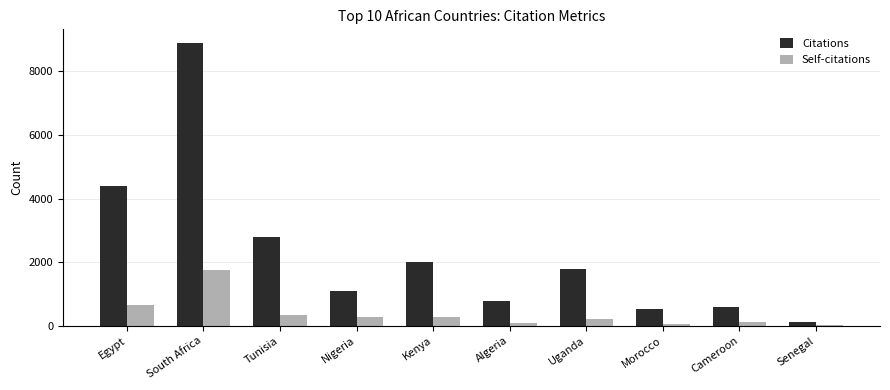

What is the sum of all Citations values?

22975